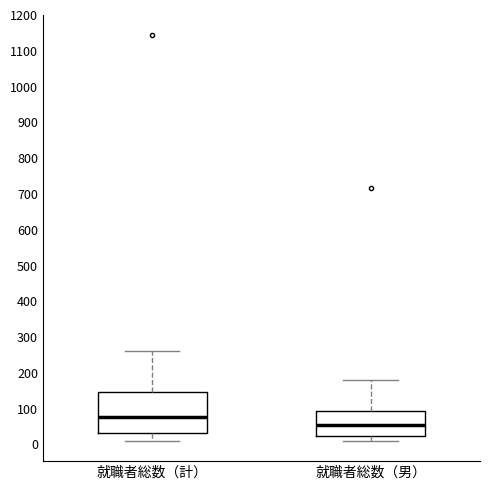

Reading left to right, transcribe this box plot: for each box, give where its median line is, the range the box spans, and where its two whiskers end, as read against the y-axis. The values are not printed on the chart, so give them approximately, as read against the axis.

就職者総数（計）: median 80, box 30 to 150, whiskers 10 to 260
就職者総数（男）: median 60, box 20 to 90, whiskers 10 to 180